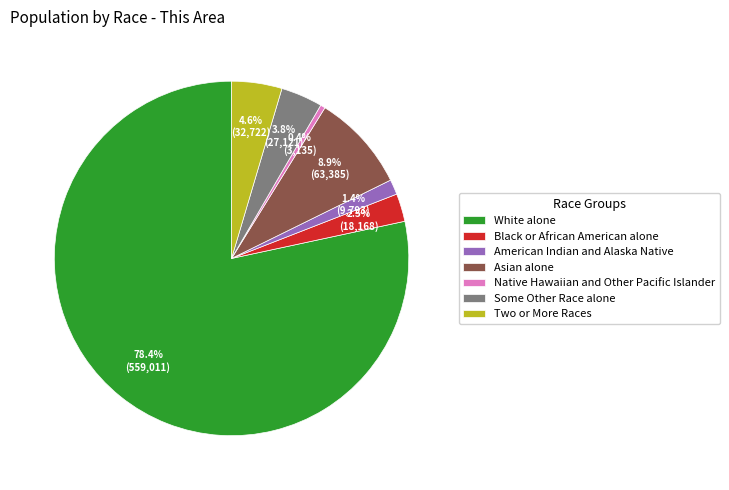

To the nearest percent, what is the combined percentage of Asian alone and Native Hawaiian and Other Pacific Islander?

9%